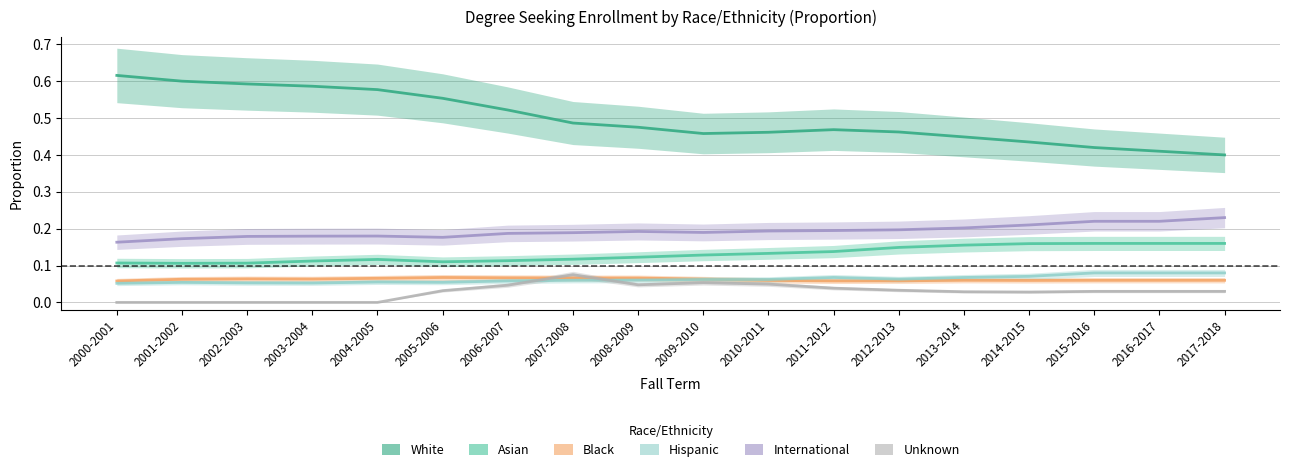

The value of Black at 2007-2008 is 0.0. True or false?

False